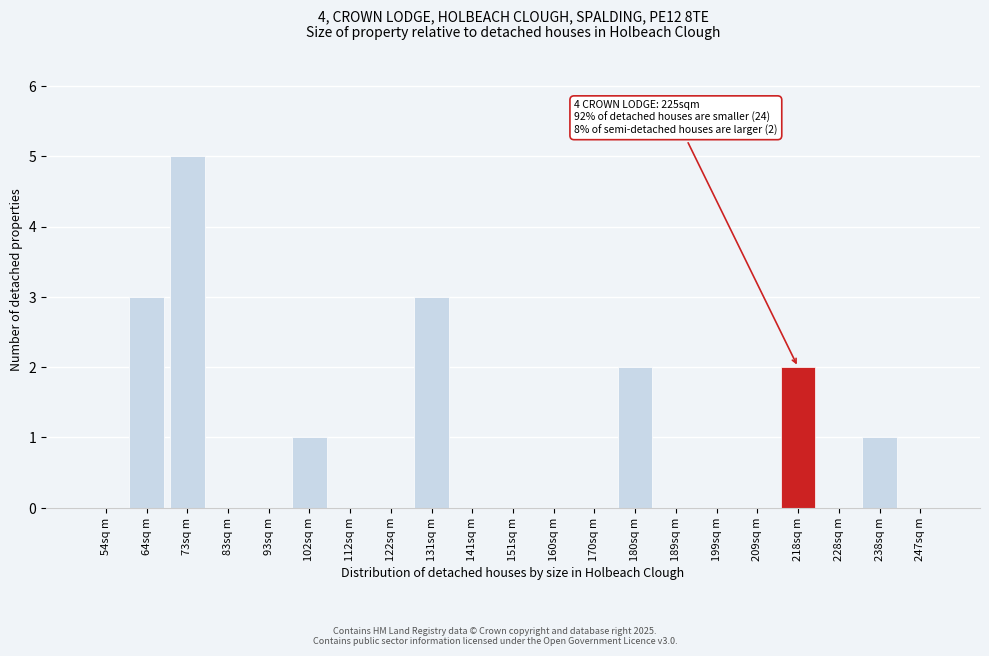

Reading left to right, extract all data points from this chart.

54sq m=0	64sq m=3	73sq m=5	83sq m=0	93sq m=0	102sq m=1	112sq m=0	122sq m=0	131sq m=3	141sq m=0	151sq m=0	160sq m=0	170sq m=0	180sq m=2	189sq m=0	199sq m=0	209sq m=0	218sq m=2	228sq m=0	238sq m=1	247sq m=0